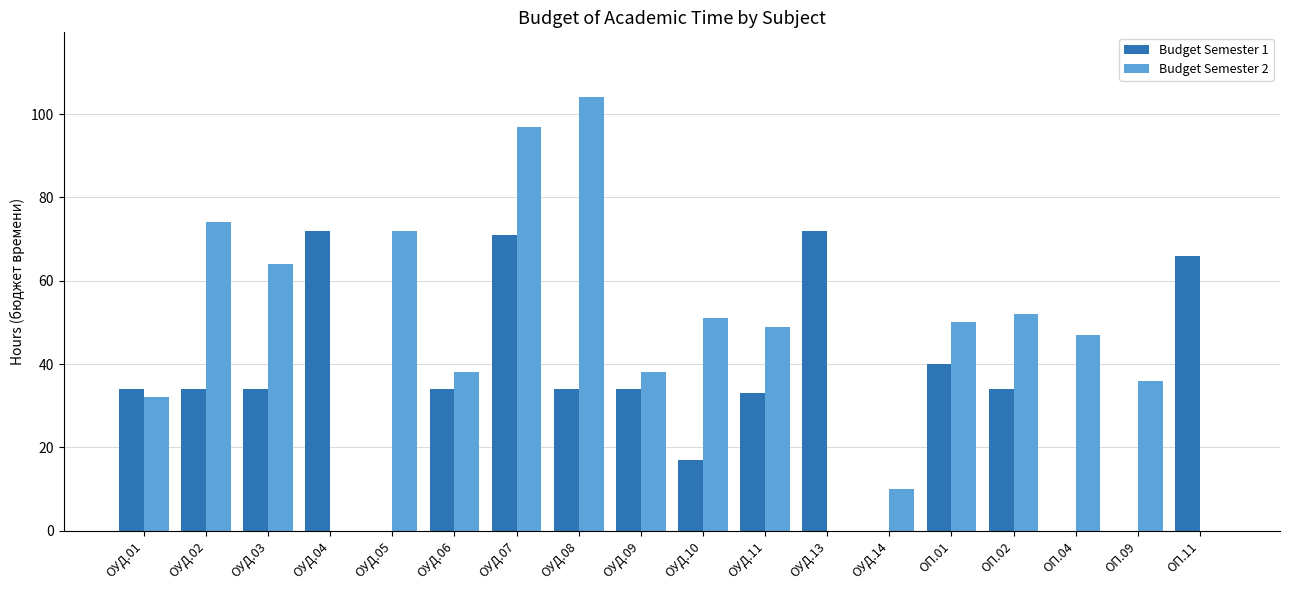

Which series has the largest total across all categories?

Budget Semester 2